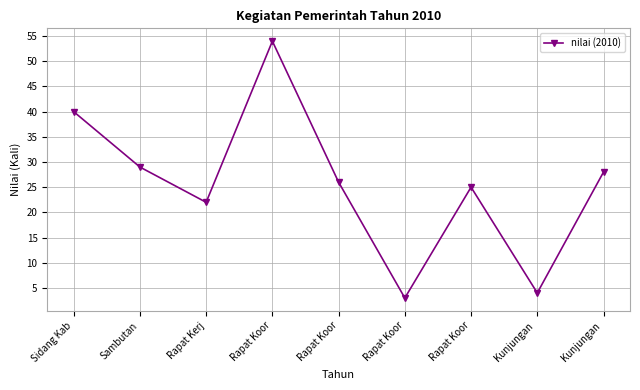

Does the chart have visible grid lines?

Yes